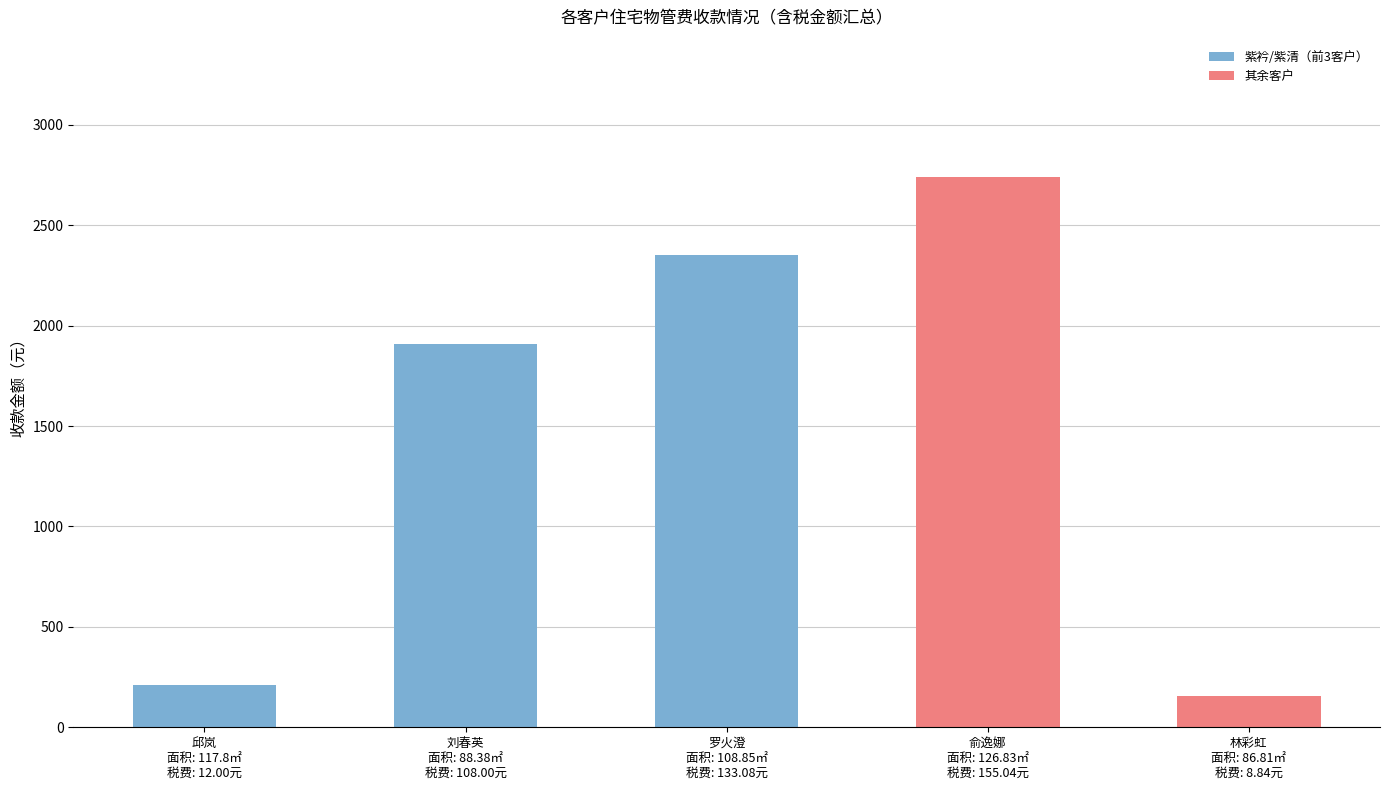

Which category has the lowest value across all series?

林彩虹
面积: 86.81㎡
税费: 8.84元